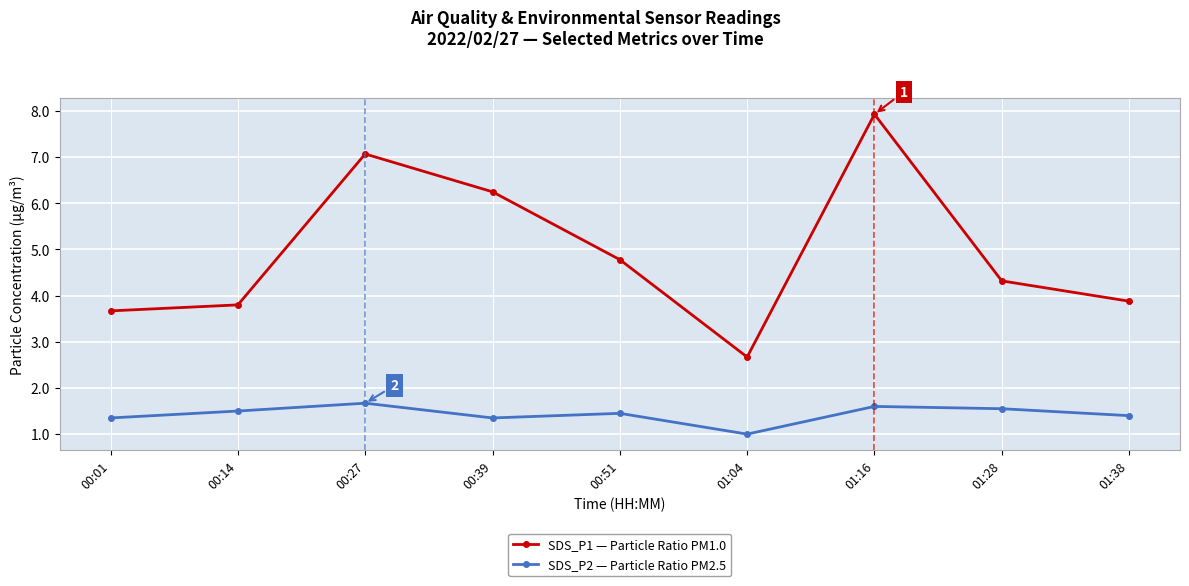

What is the label of the 7th point from the left?

01:16